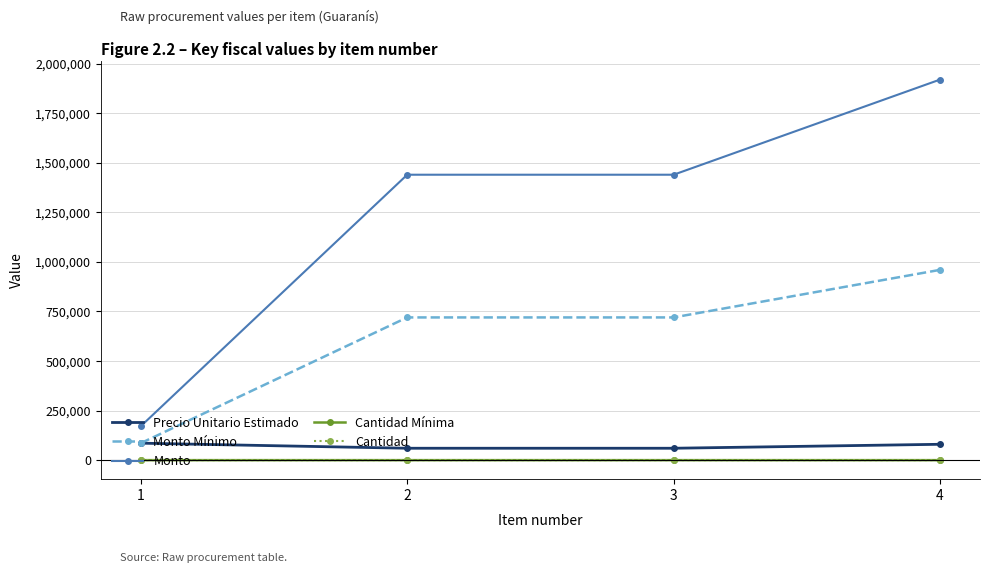

What is the highest value of the Monto Mínimo series?

960000